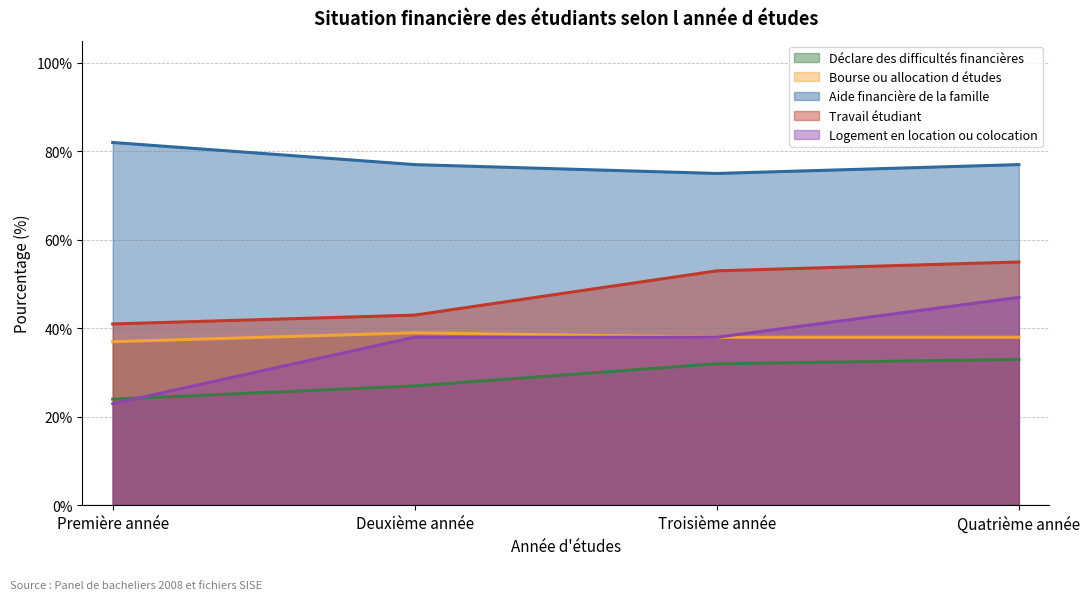

How many Logement en location ou colocation values are between 38 and 47?

3